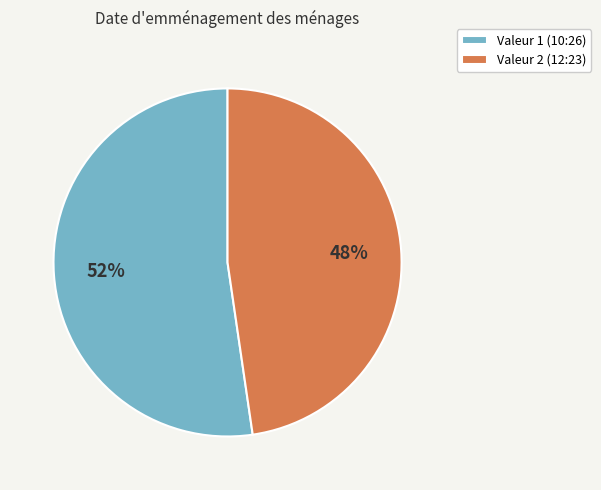

Is it true that Valeur 2 (12:23) is 36% of the pie?

False